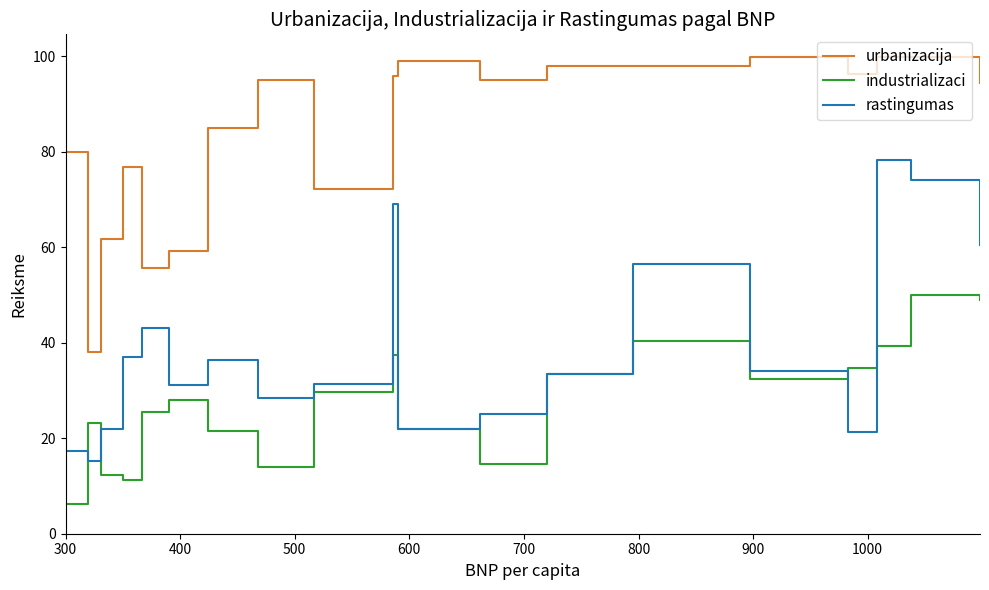

What is the minimum value for industrializaci?

6.2